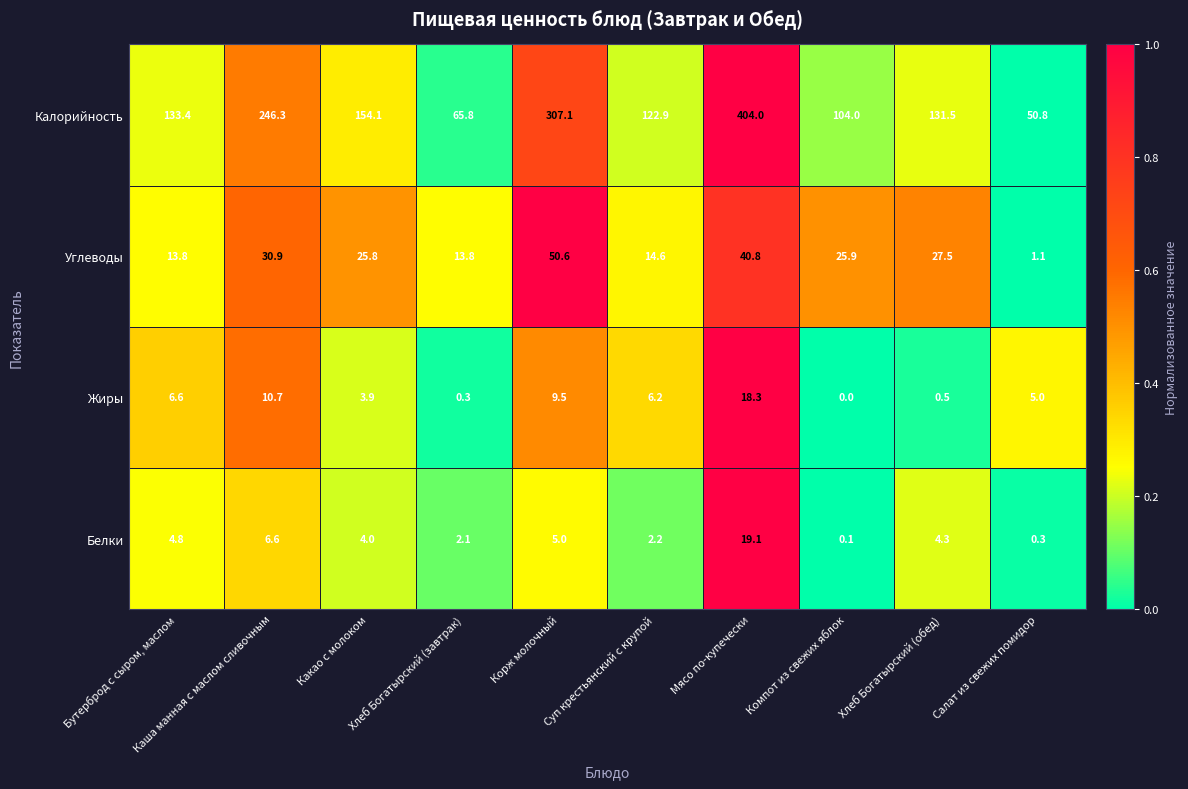

What is the total value across all series at Бутерброд с сыром, маслом?

158.6